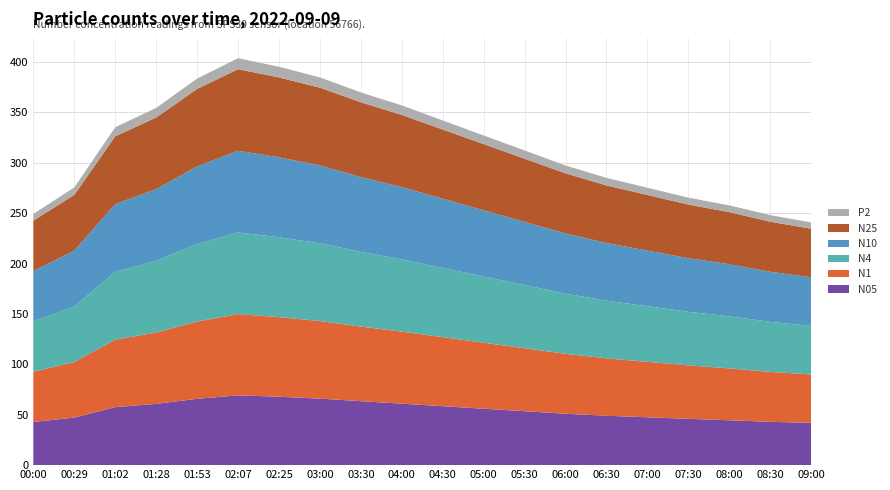

Reading left to right, what are all the values shown in this chart?

N05: 42.8	47.2	57.5	60.8	65.9	69.3	67.9	66.0	63.5	61.0	58.5	56.0	53.5	51.0	49.0	47.5	46.0	44.5	43.0	42.0
N1: 49.8	55.0	67.0	70.8	76.7	80.7	79.0	77.0	74.0	71.5	68.5	65.5	62.5	59.5	57.0	55.0	53.0	51.5	49.5	48.0
N4: 50.0	55.3	67.3	71.1	77.0	81.0	79.3	77.2	74.2	71.7	68.7	65.7	62.7	59.7	57.2	55.2	53.2	51.7	49.7	48.2
N10: 50.0	55.3	67.3	71.2	77.0	81.0	79.3	77.2	74.2	71.7	68.7	65.7	62.7	59.7	57.2	55.2	53.2	51.7	49.7	48.2
N25: 50.0	55.3	67.2	71.1	76.9	81.0	79.3	77.2	74.2	71.7	68.7	65.7	62.7	59.7	57.2	55.2	53.2	51.7	49.7	48.2
P2: 6.7	7.4	9.0	9.5	10.3	10.9	10.6	10.2	9.8	9.4	9.0	8.6	8.2	7.8	7.5	7.2	6.9	6.7	6.5	6.3